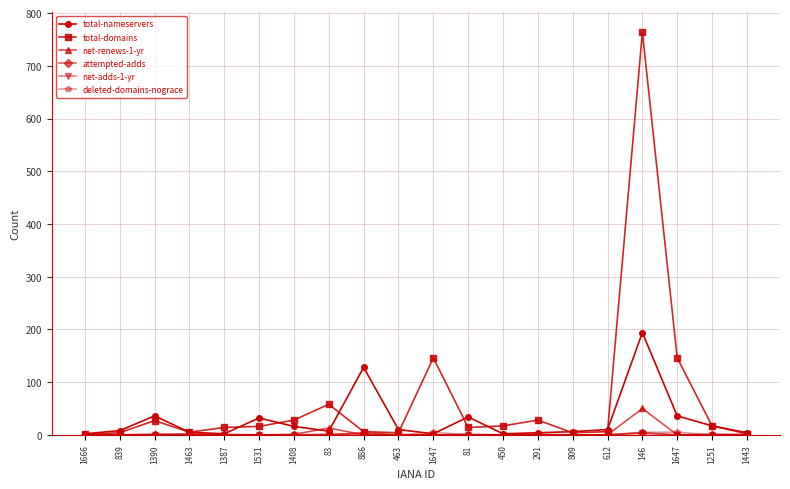

How many lines are shown in the chart?

6